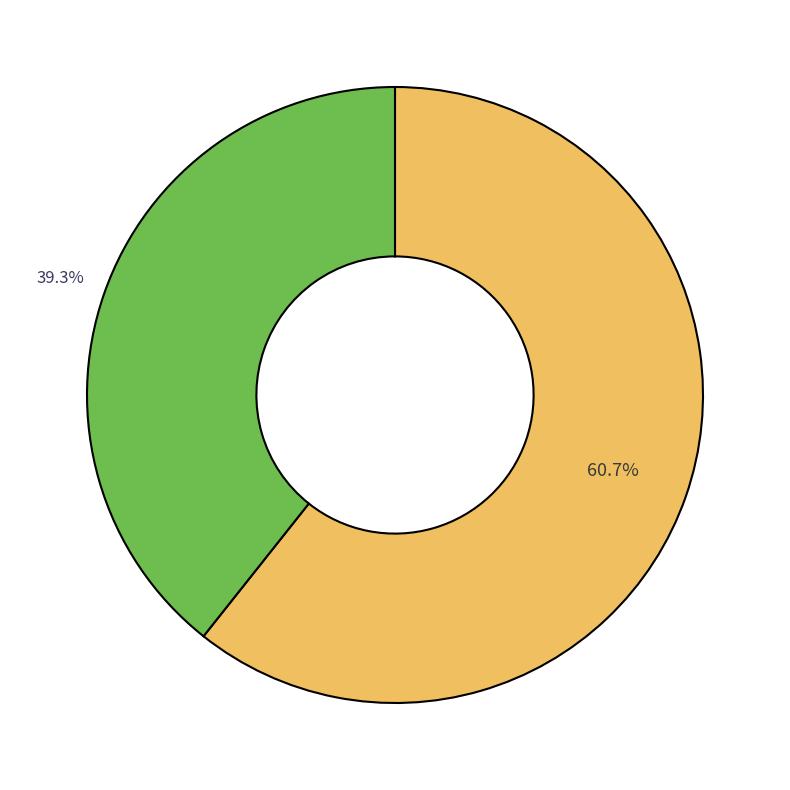

To the nearest percent, what is the average slice percentage?

50%